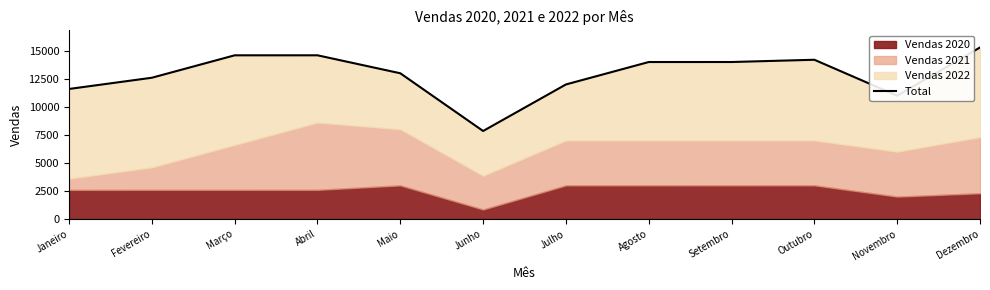

Reading left to right, transcribe all the data shown in this chart.

11600	12601	14602	14603	13000	7850	12002	14003	14004	14205	11000	15300